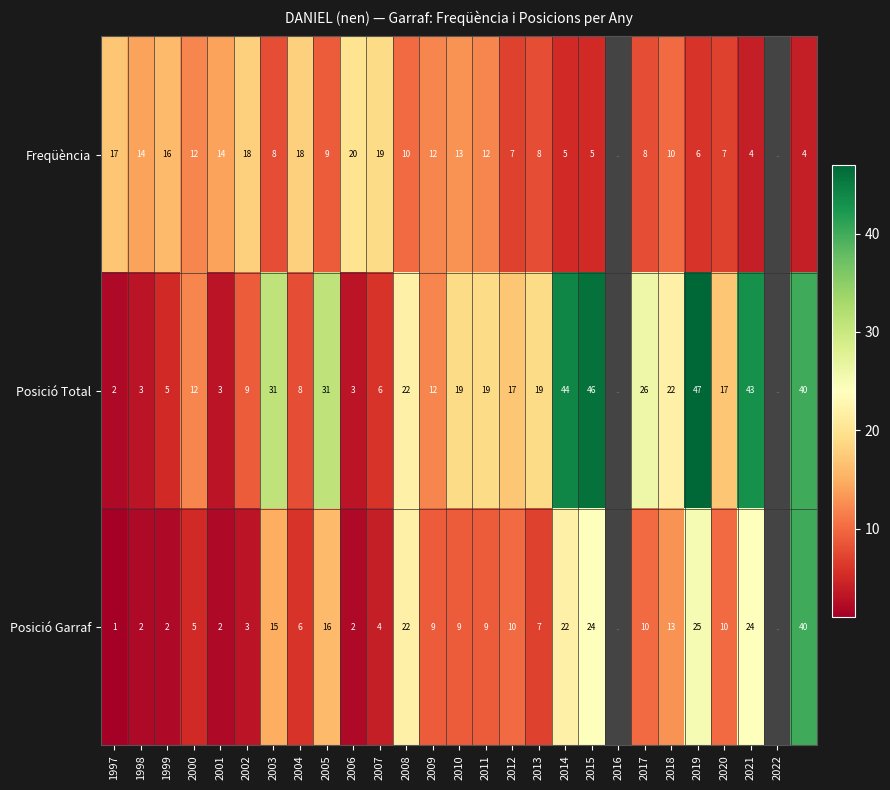

Which has a higher value, 2019 or 2006?

2006